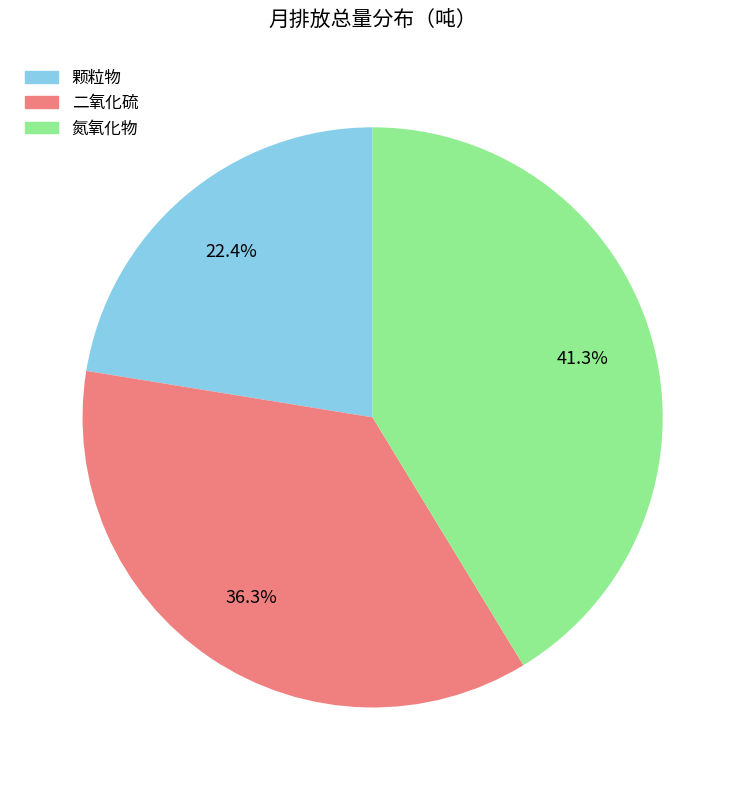

To the nearest percent, what is the difference between the largest and smallest slice percentages?

19%